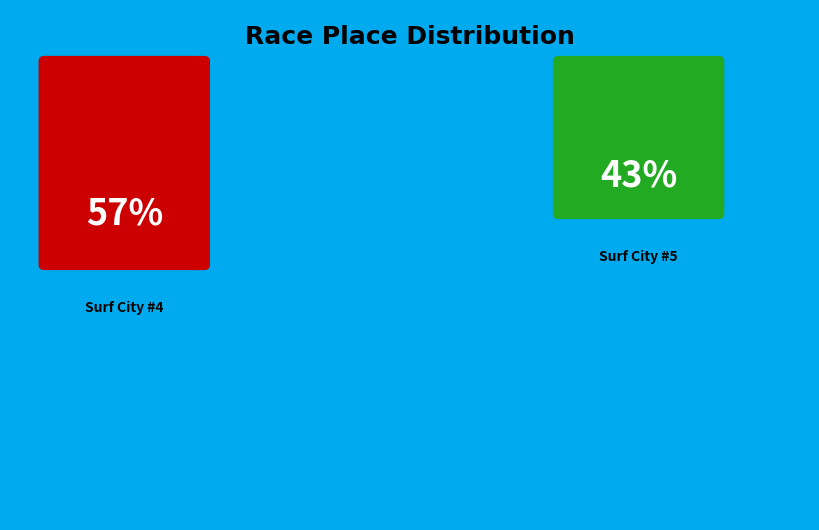

Is it true that Surf City #4 is 57% of the pie?

True